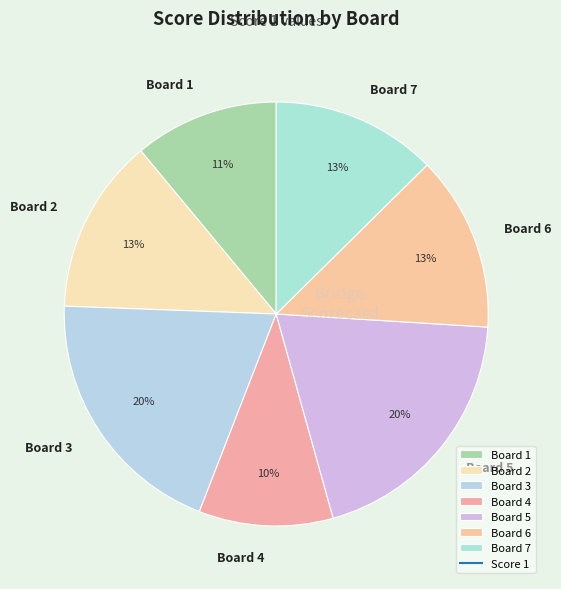

What is the ratio of the value at Board 6 to the value at Board 4?

1.3